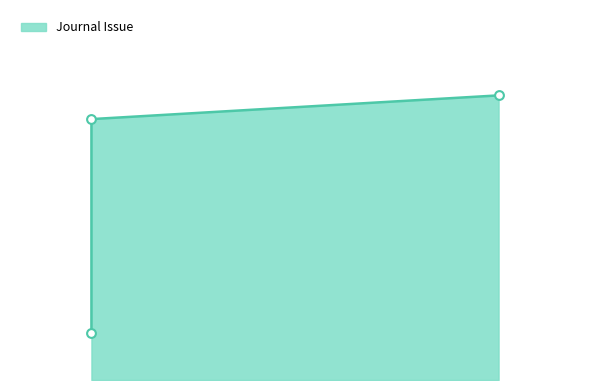

What is the change in value from 15 to 16?

+10